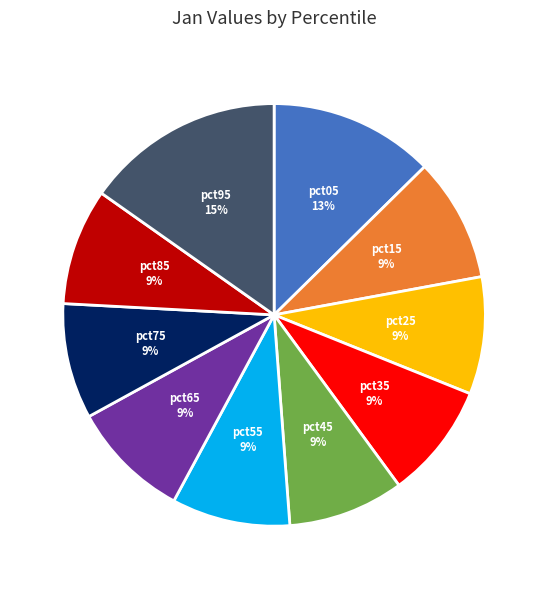

Count the number of slices in the pie.

10